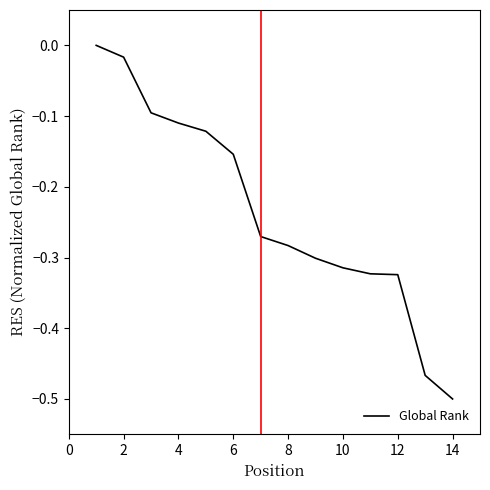

What is the difference between the maximum and minimum values?

0.5